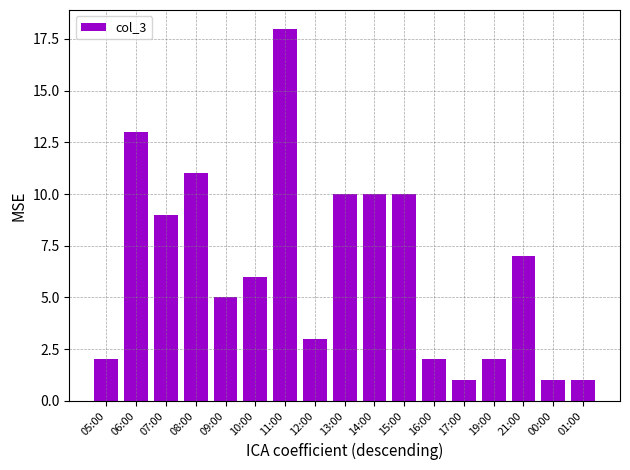

How many data points are less than 6?

8